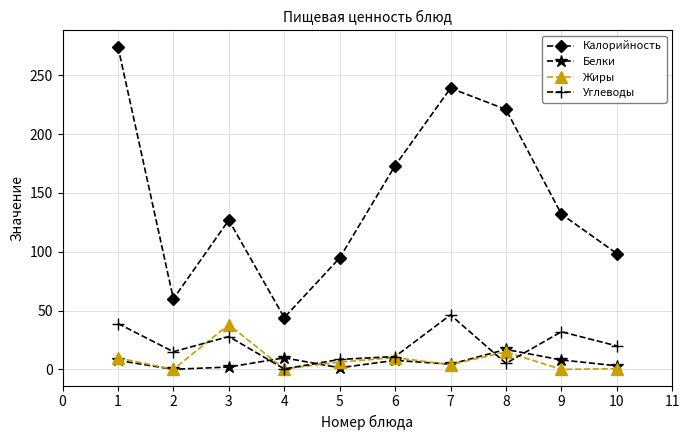

Between which two adjacent categories do Жиры and Углеводы first intersect?

2 and 3